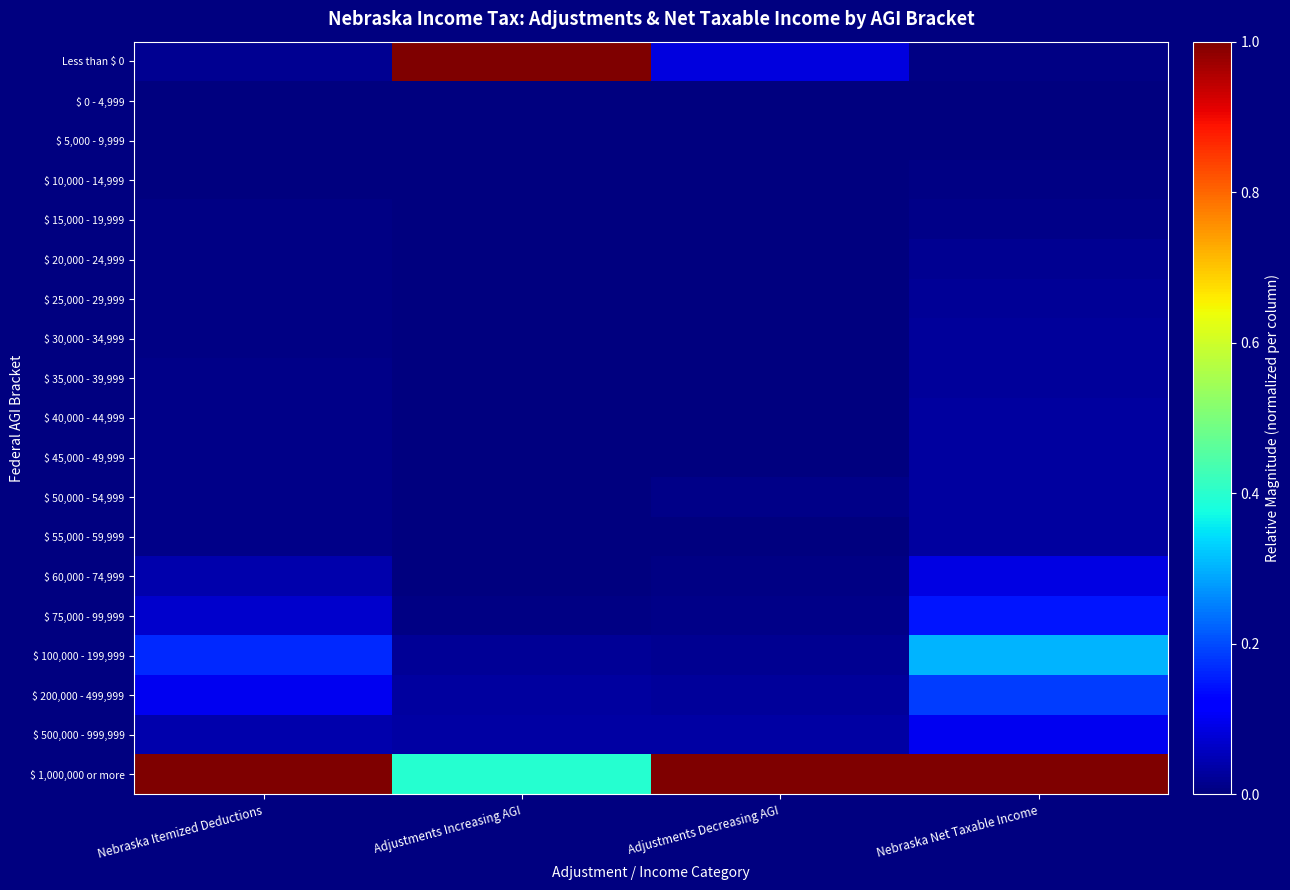

Count the number of data series in this chart.

19